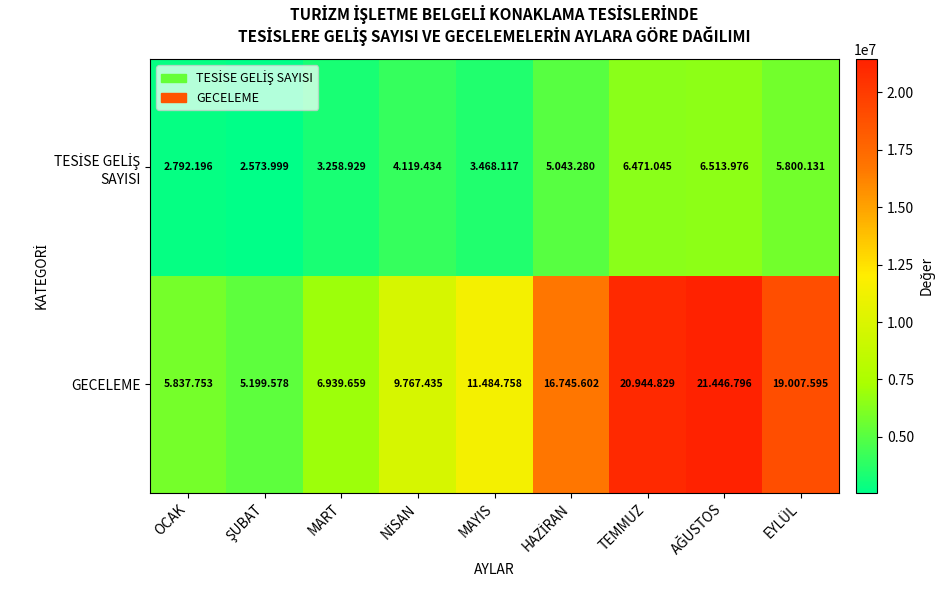

At which category is the sum across all series the highest?

AĞUSTOS